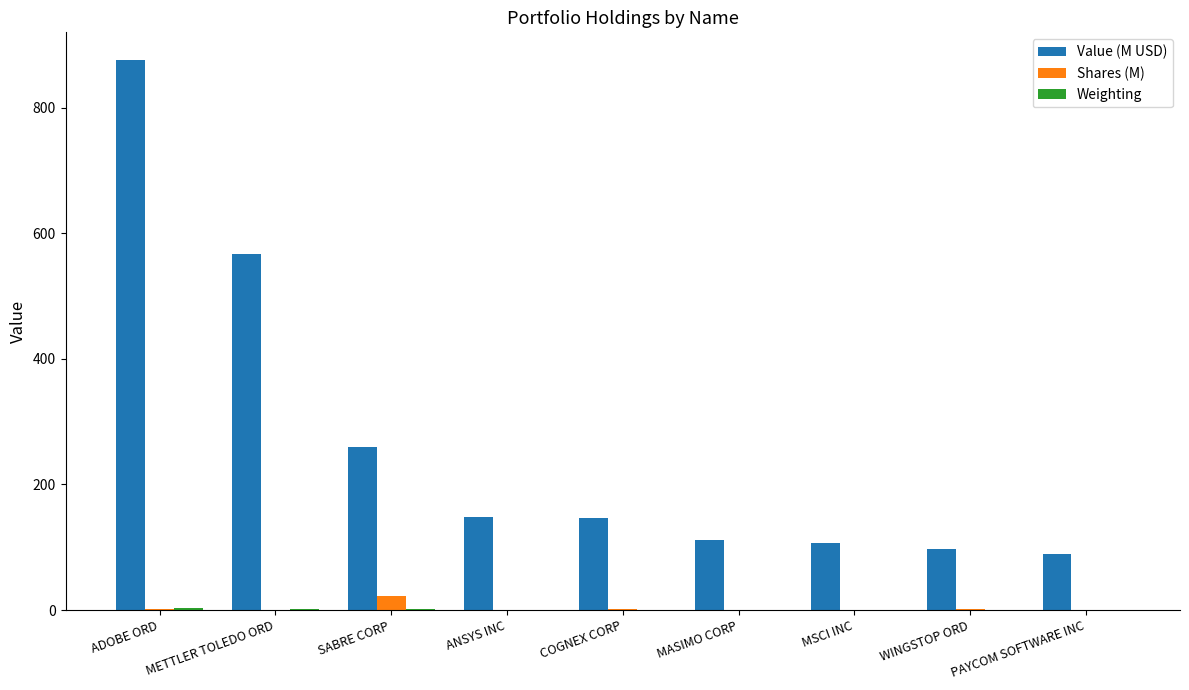

Between METTLER TOLEDO ORD and ANSYS INC, which series saw the biggest shift?

Value (M USD)